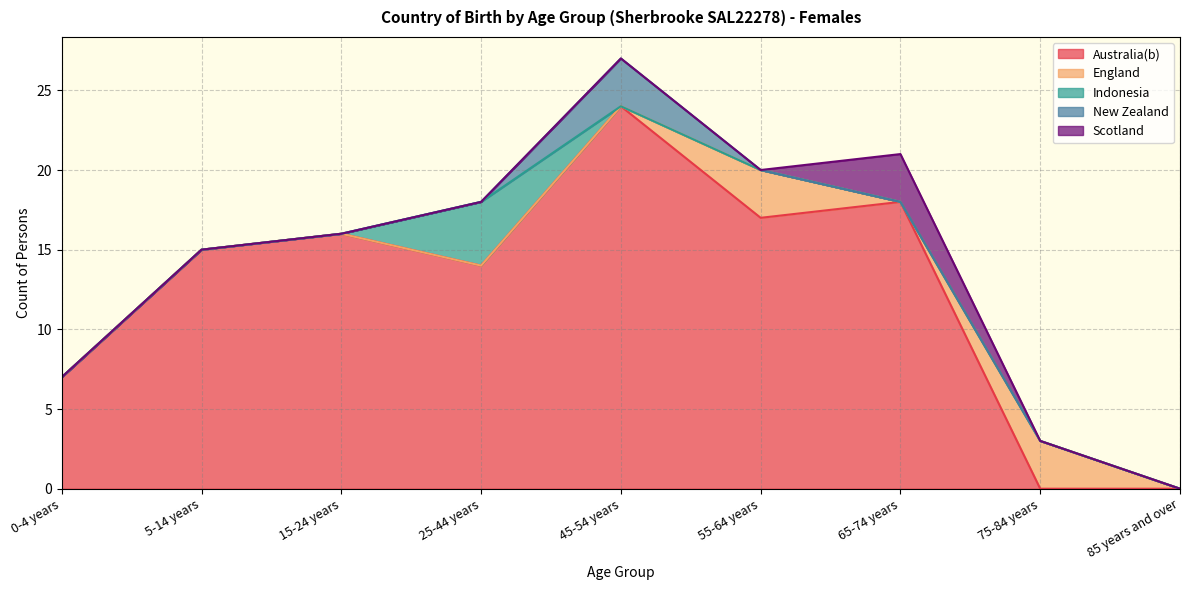

True or false: New Zealand and Australia(b) cross at least once.

False